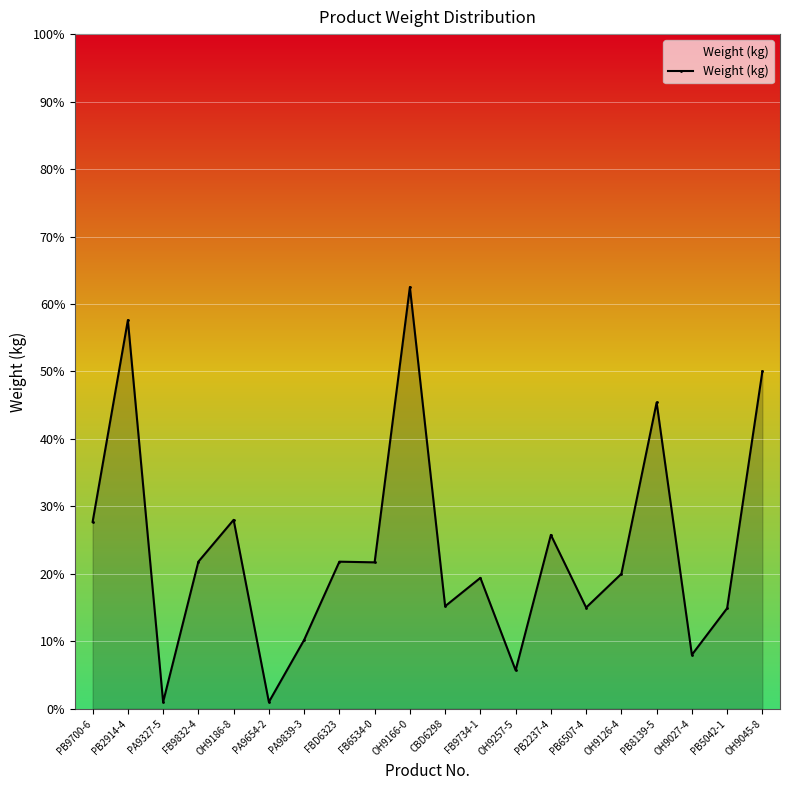

Does the chart have visible grid lines?

Yes